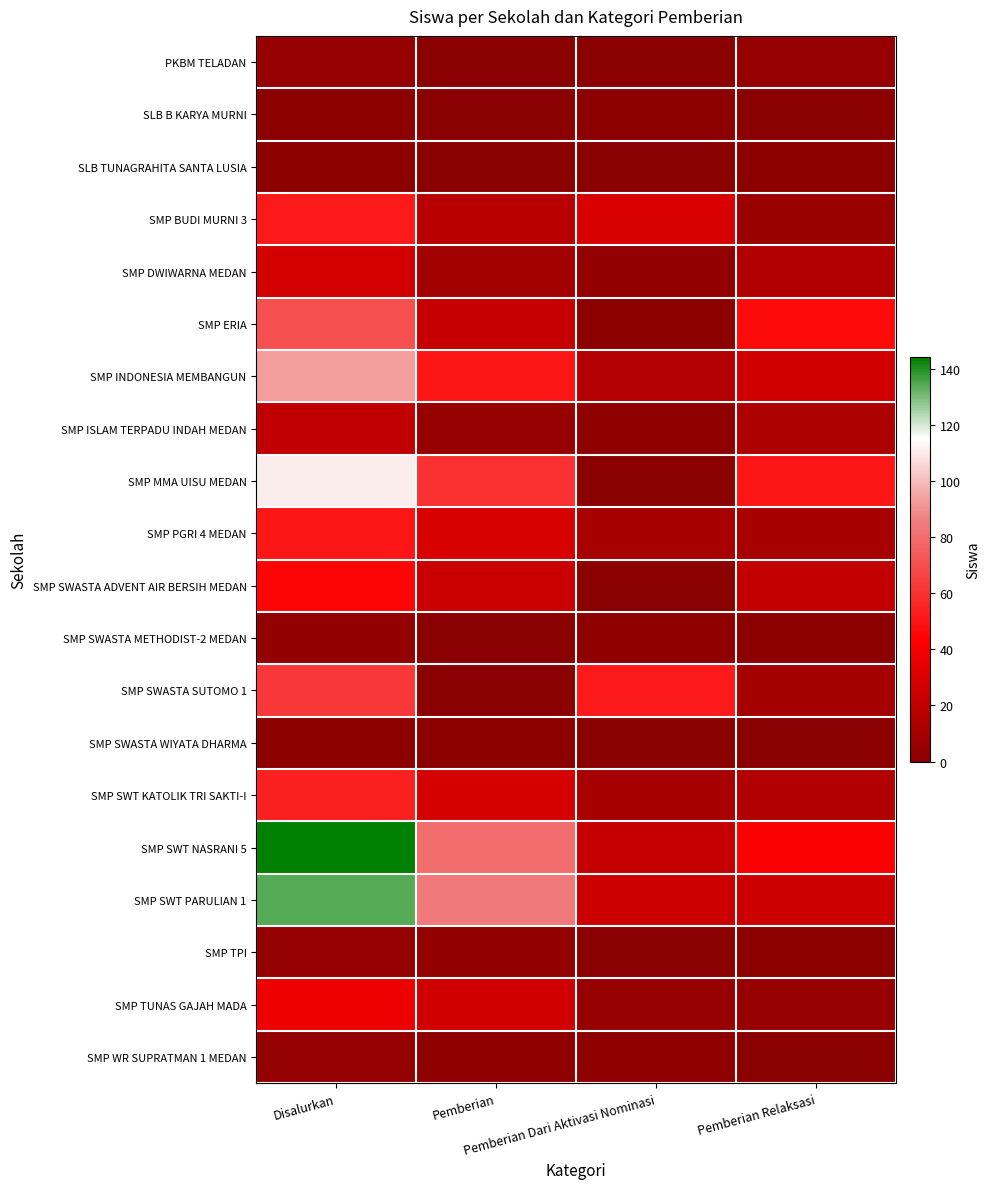

Which series has the widest spread of values?

SMP SWT NASRANI 5